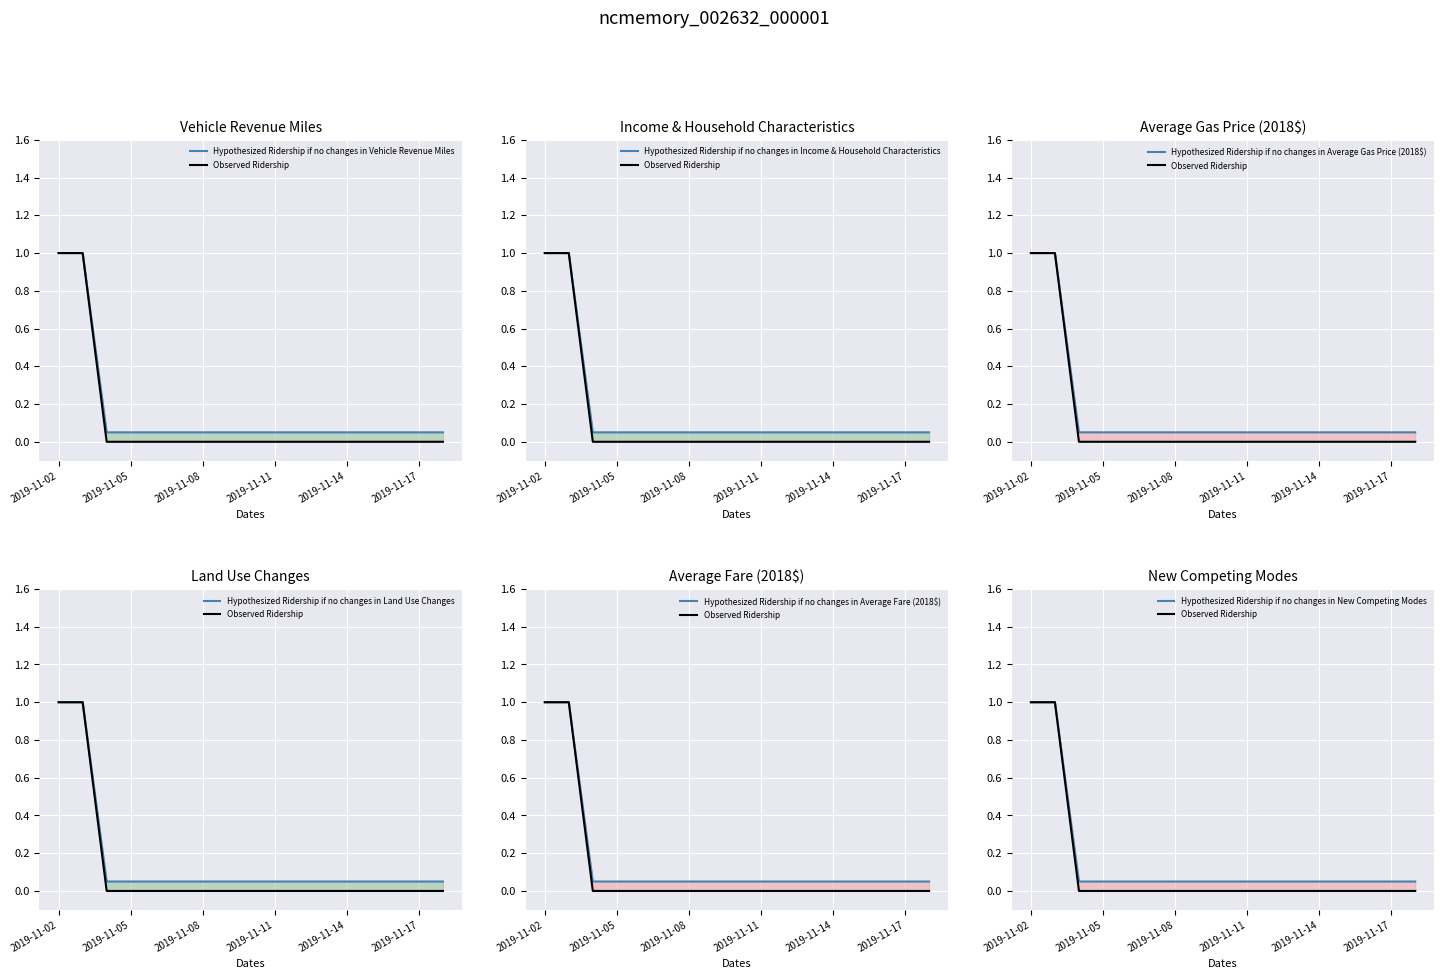

Where is hypothesized nearest to the value 0?

2019-11-04